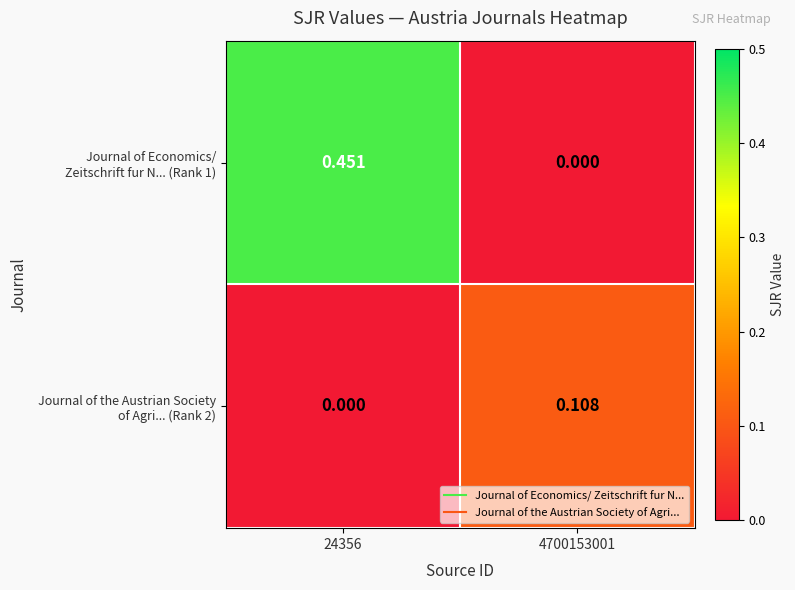

How many data points does each series have?

2